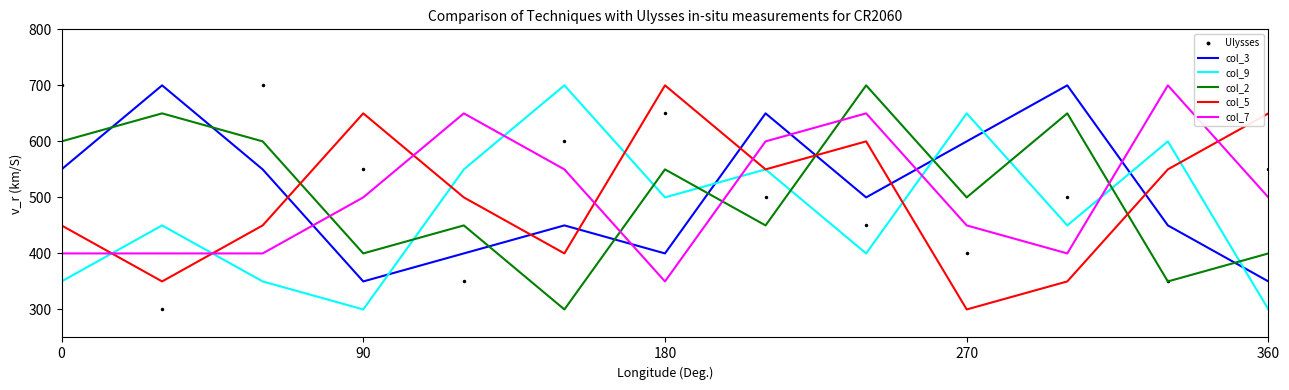

True or false: col_9 has more than 2 interior local peaks.

True